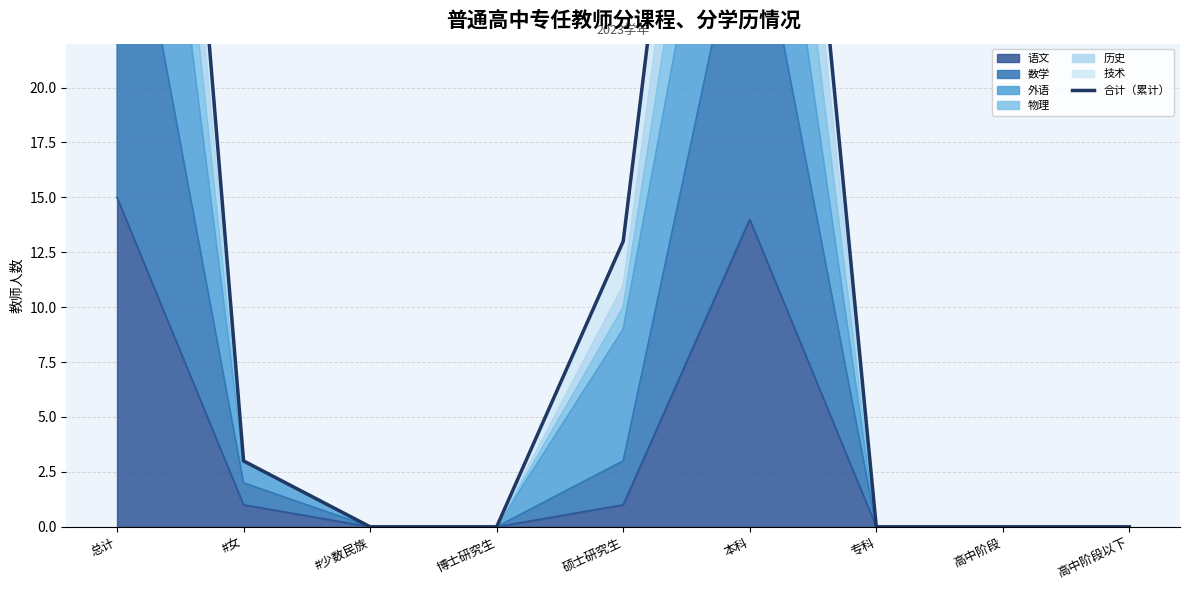

What is the approximate value at #女?

3